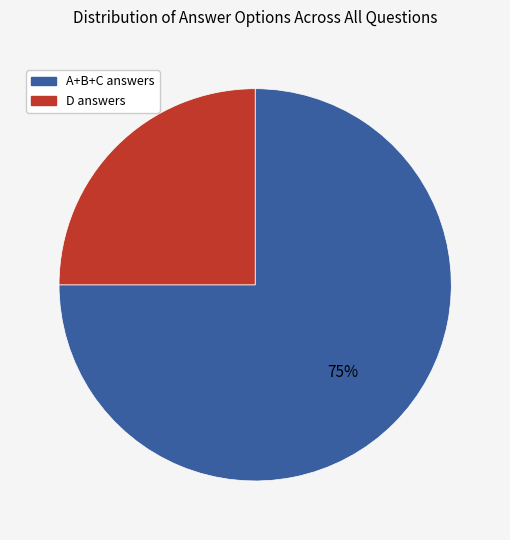

To the nearest percent, what is the difference between the largest and smallest slice percentages?

50%